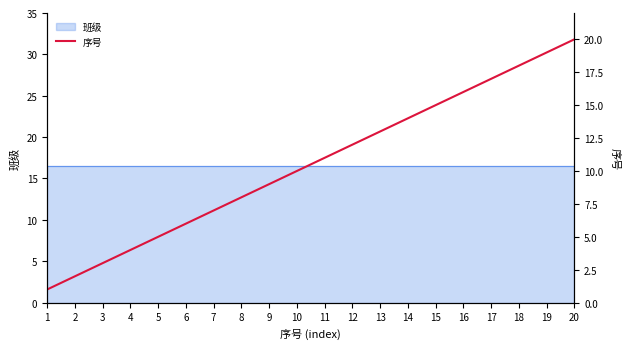

What is the average value?

10